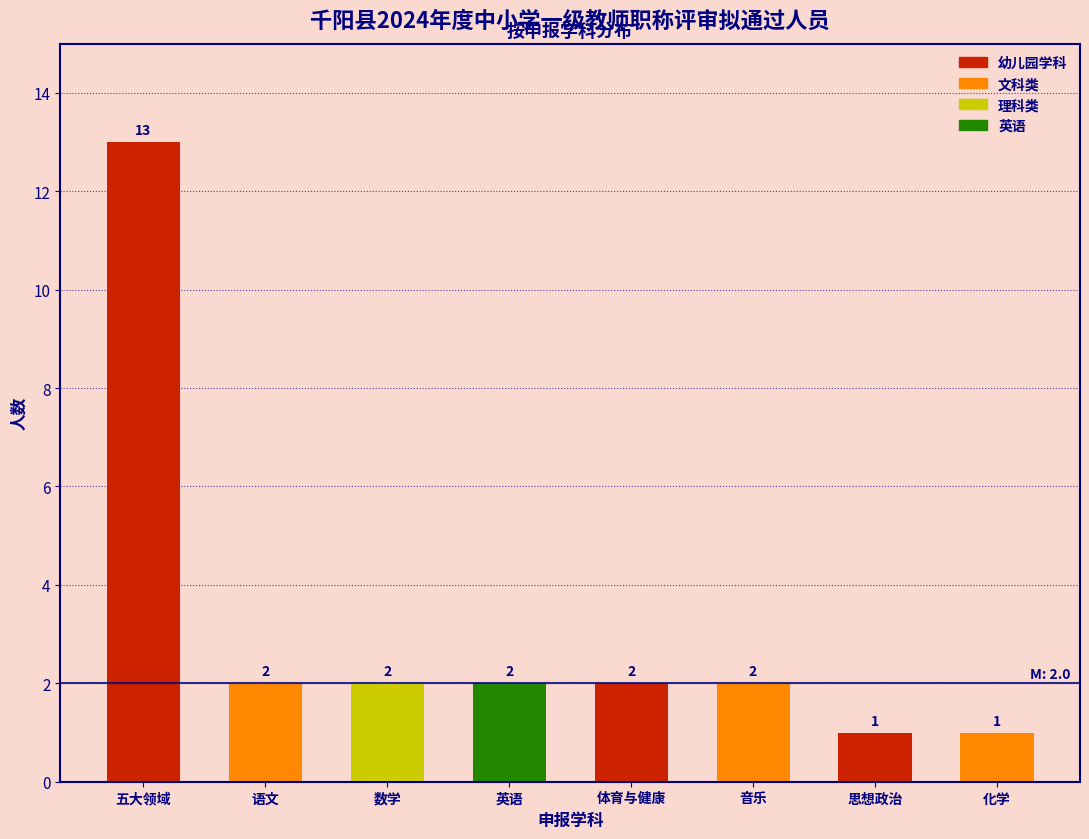

Reading left to right, extract all data points from this chart.

五大领域=13	语文=2	数学=2	英语=2	体育与健康=2	音乐=2	思想政治=1	化学=1